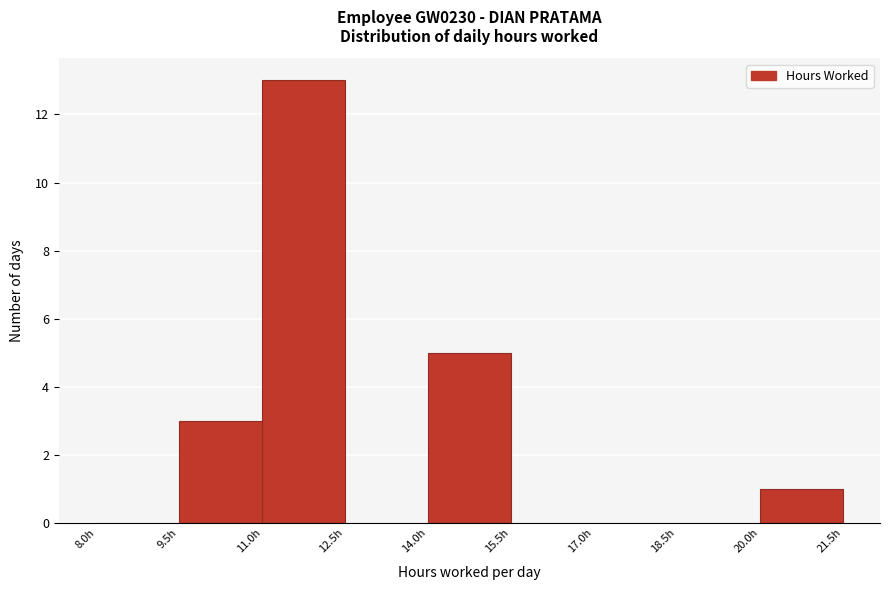

How tall is the bar that spans 9.5 to 11.0 on the x-axis? Neither the bar edges nor the heights are printed on the chart, so give them approximately, as read against the axes.

3